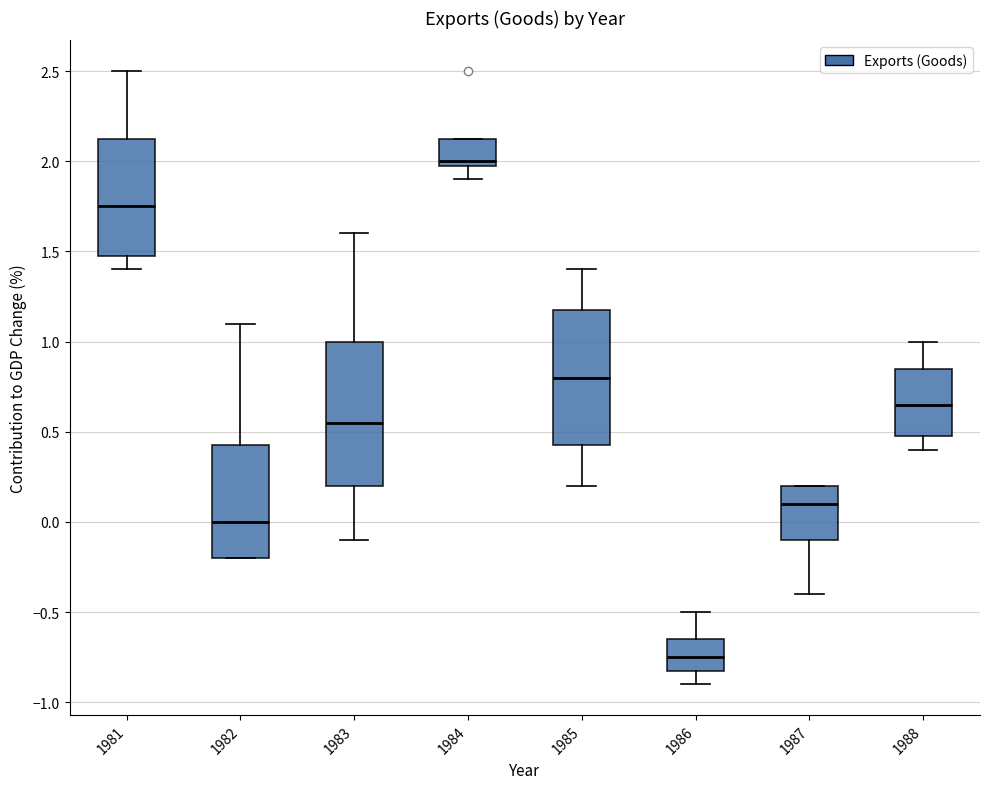

Which box's median line is the lowest?

1986